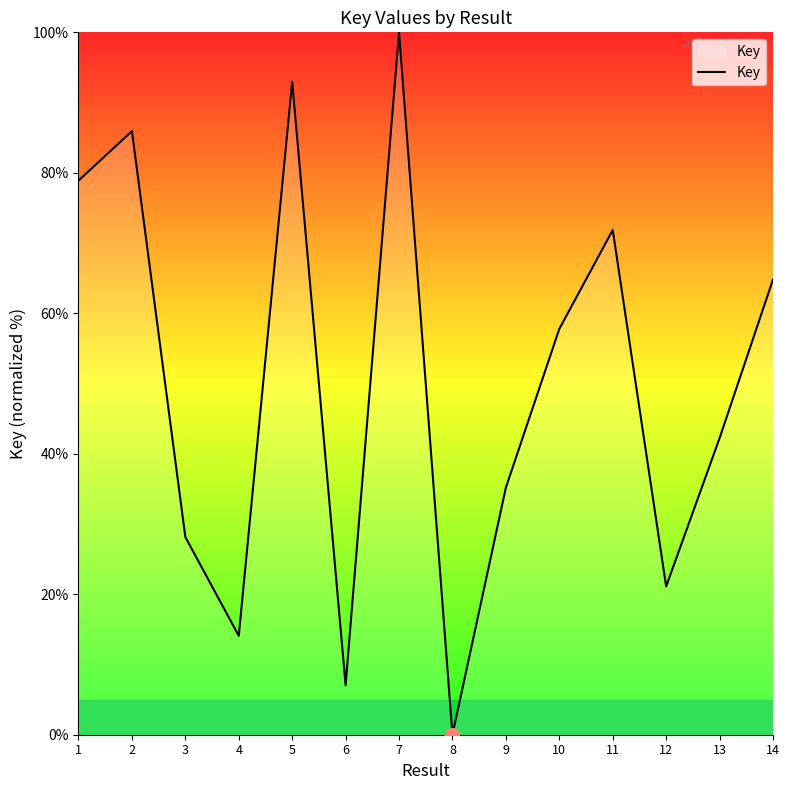

What is the change in value from 6 to 7?

+93.0